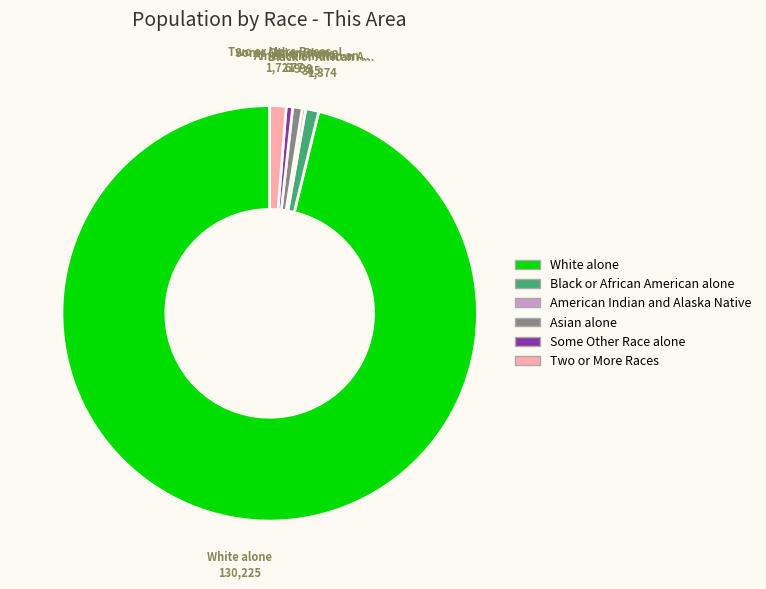

Is the sum of Some Other Race alone and Two or More Races greater than half?

No